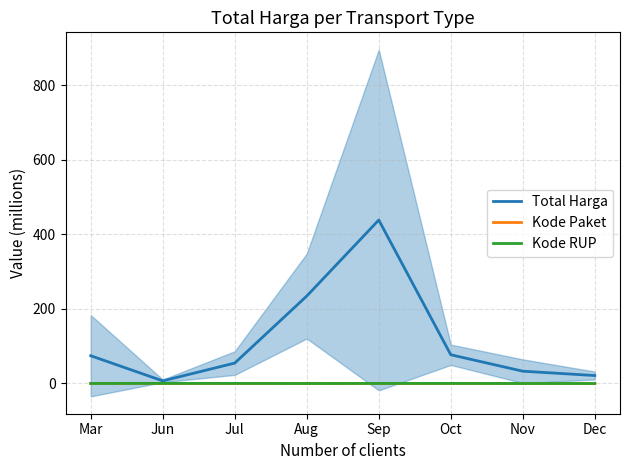

How many interior local valleys does the Kode RUP series have?

1